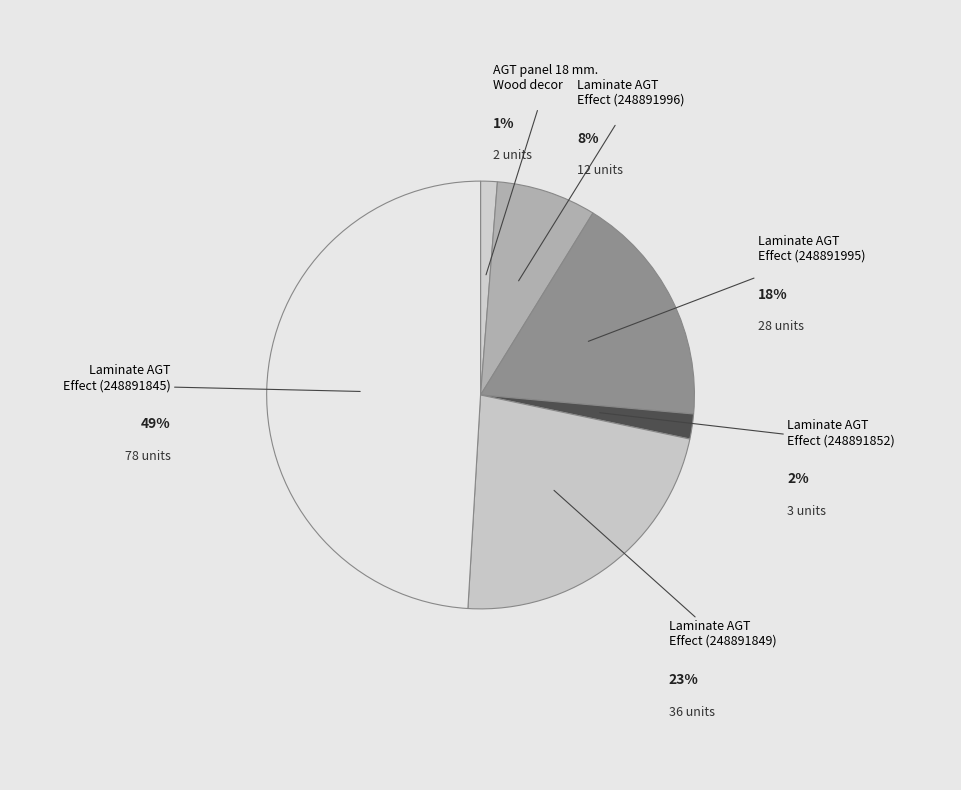

To the nearest percent, what is the difference between the Laminate AGT Effect (248891845) and Laminate AGT Effect (248891995) slice percentages?

31%